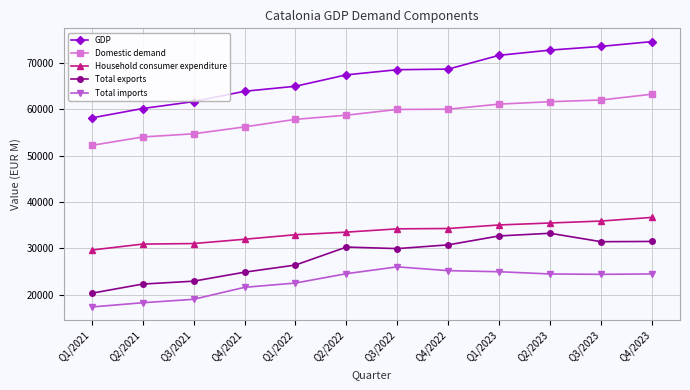

How many categories are shown in the chart?

12